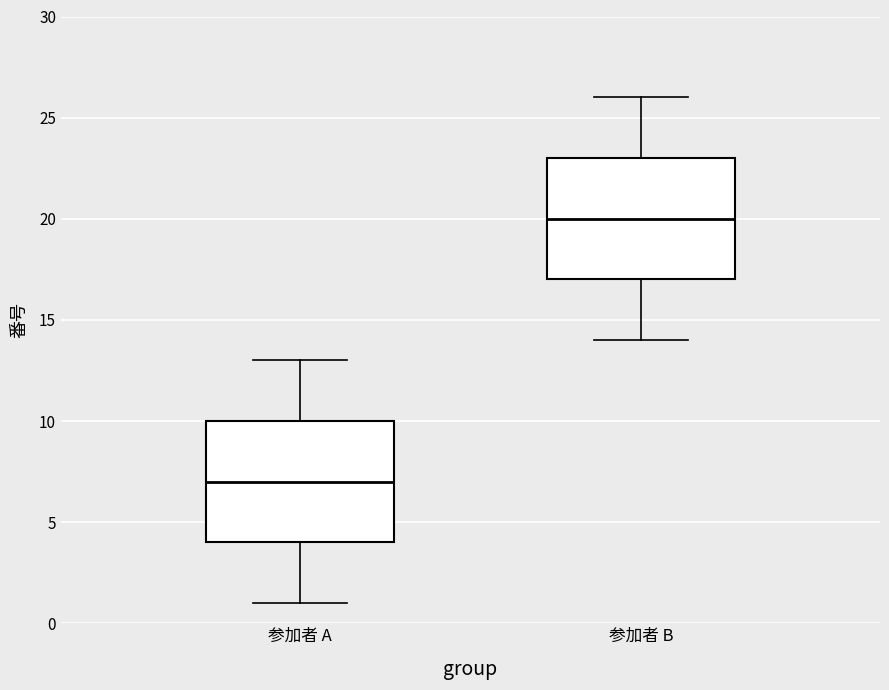

Where is the upper edge of the box for 参加者 A on the y-axis? The values are not printed on the chart, so give them approximately, as read against the axis.

10